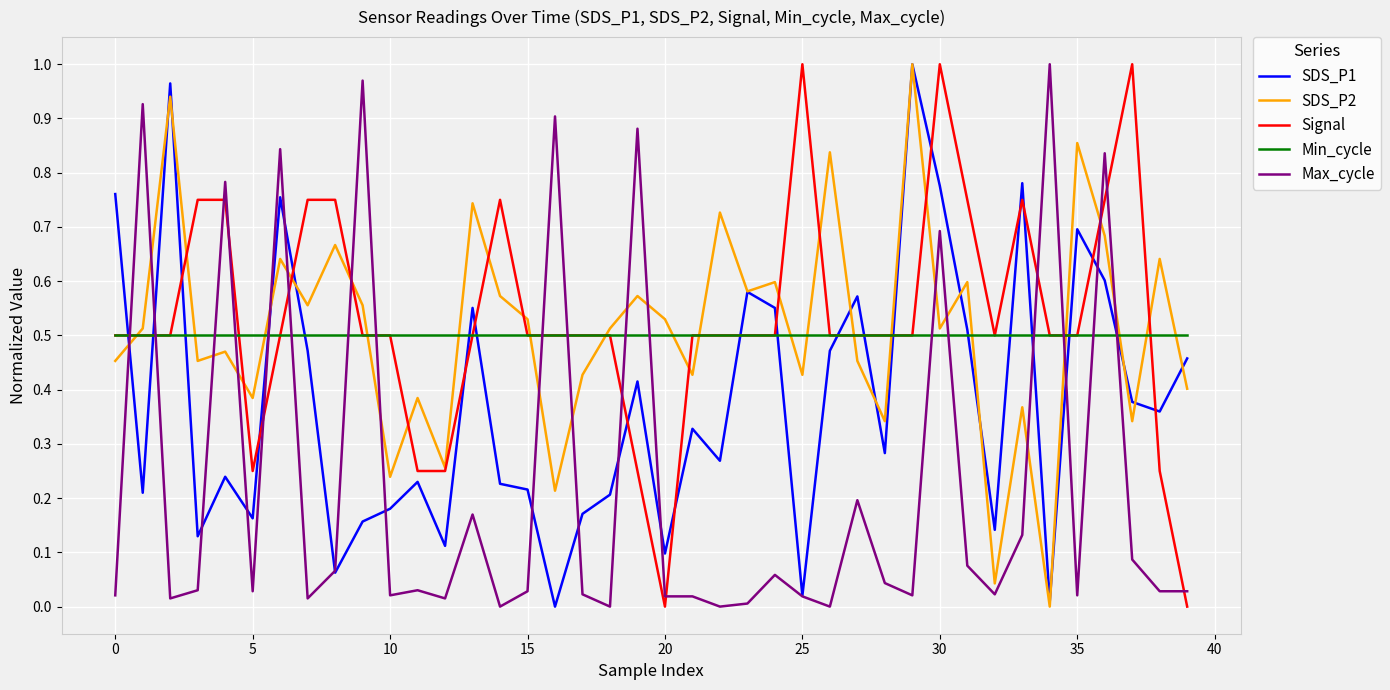

Which series ends up on top after the final intersection of Signal and SDS_P1?

SDS_P1